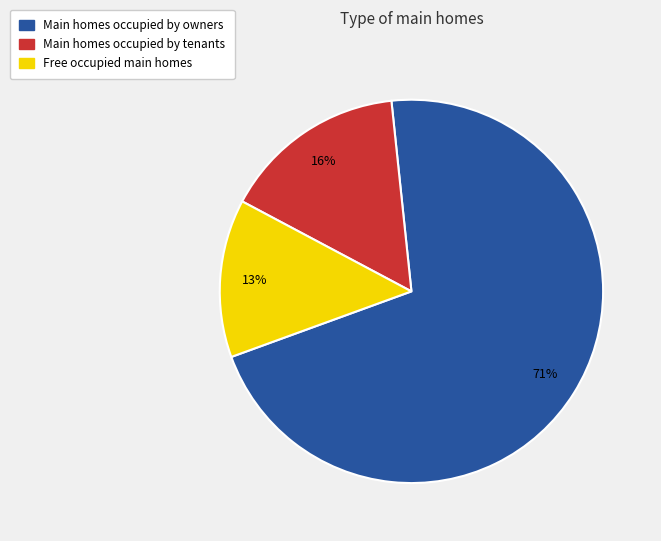

To the nearest percent, what is the difference between the largest and smallest slice percentages?

58%